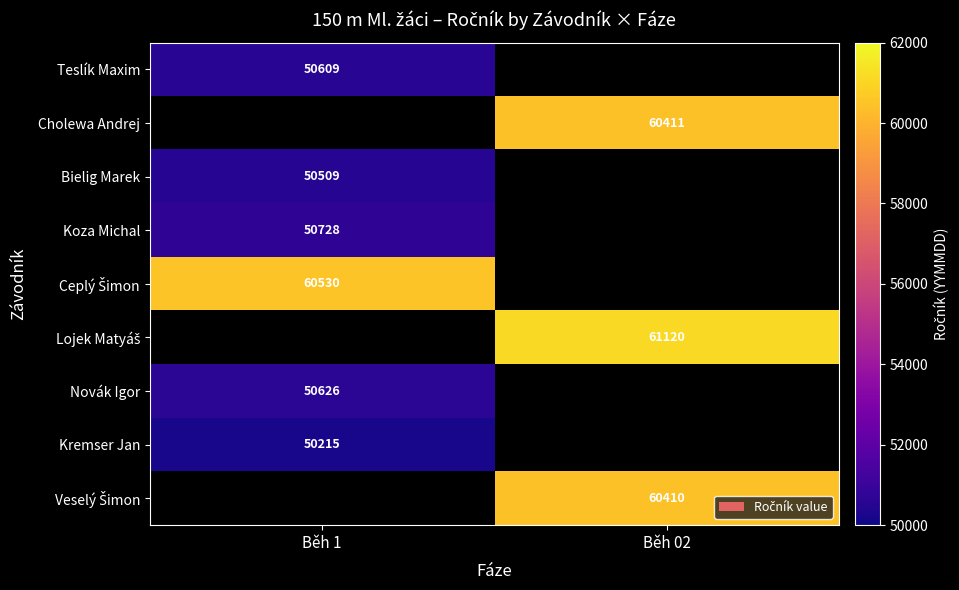

Which has a higher value, Běh 02 or Běh 1?

Běh 1